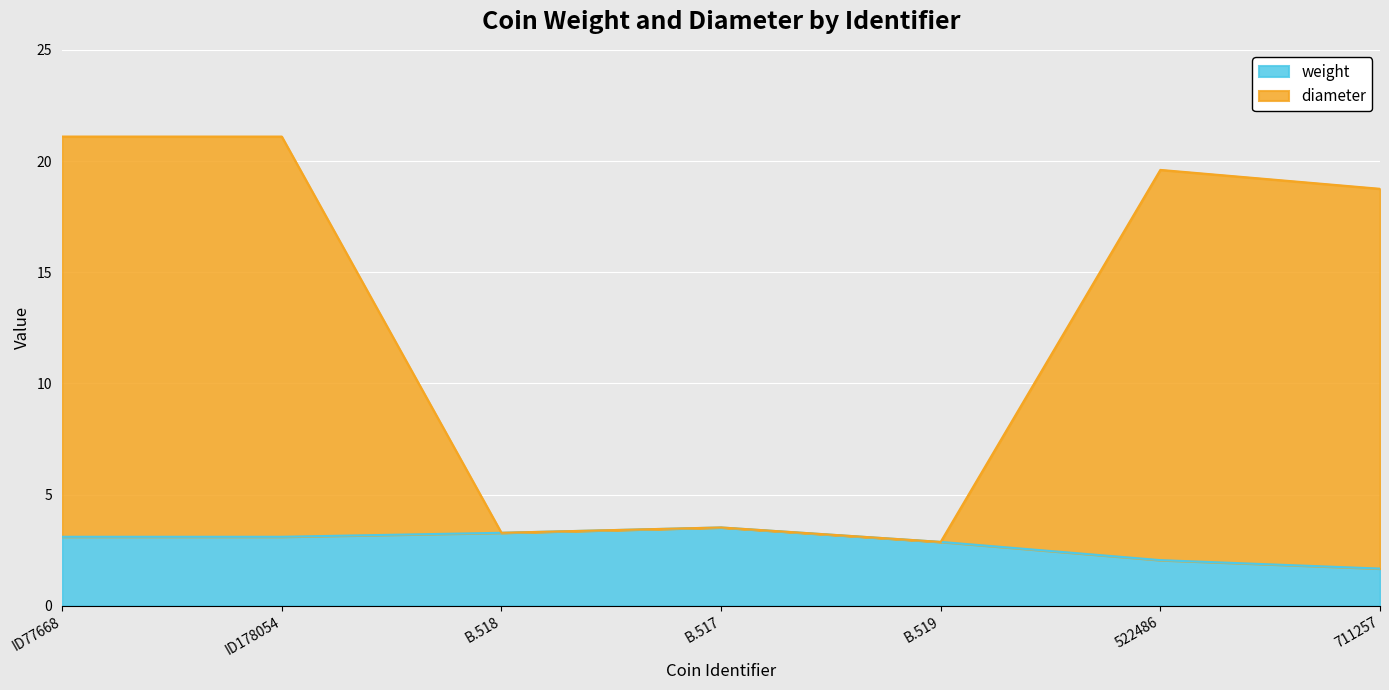

At which category is the sum across all series the highest?

ID77668